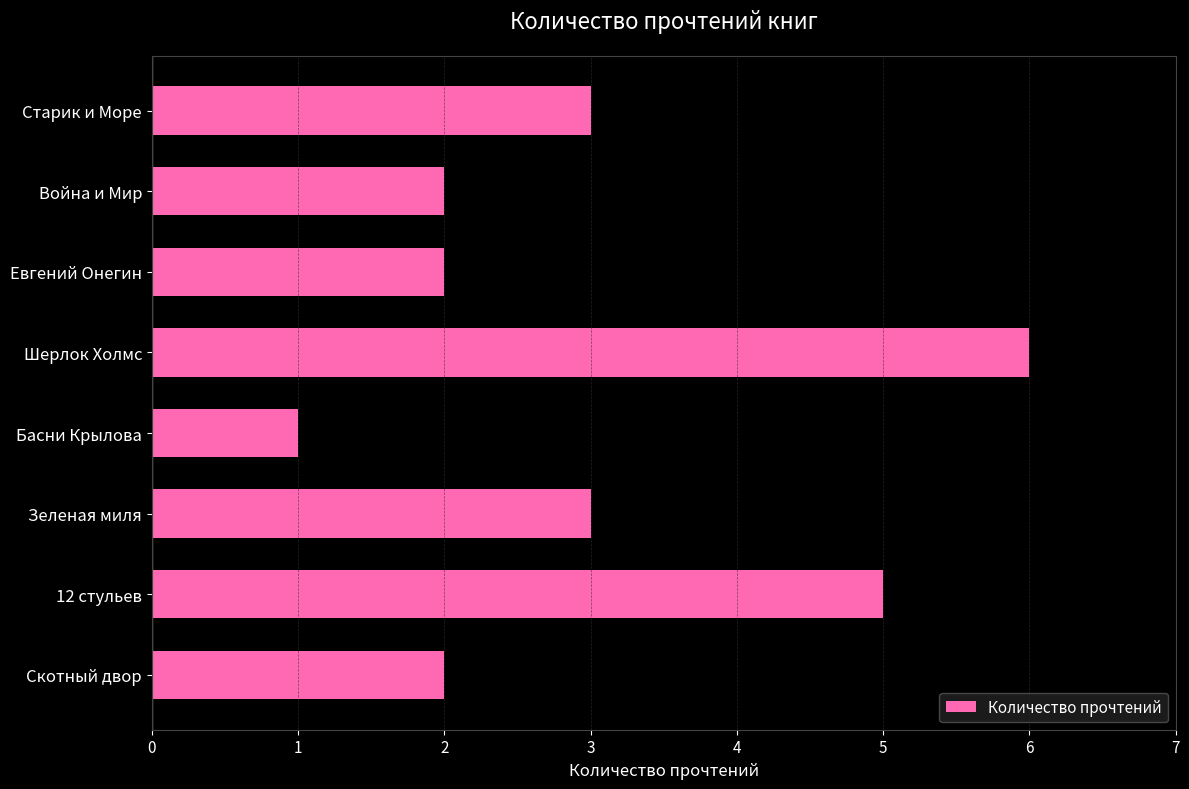

What is the minimum value shown in the chart?

1